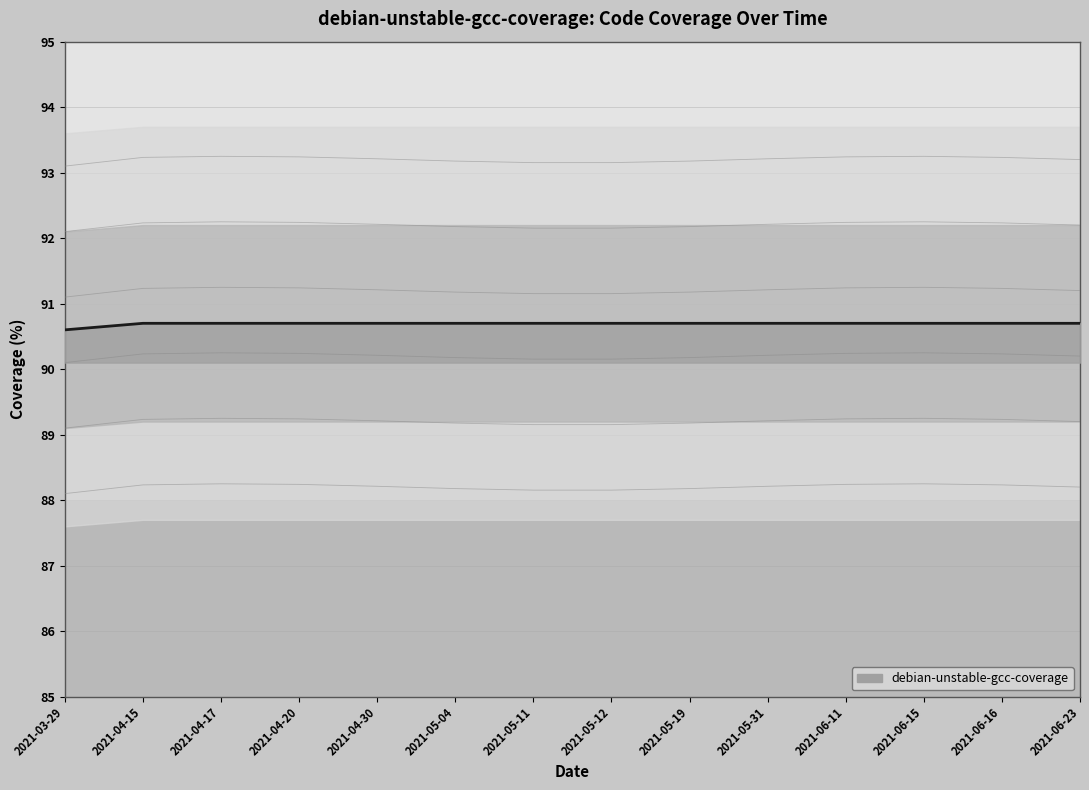

Reading left to right, what are all the values shown in this chart?

90.6	90.7	90.7	90.7	90.7	90.7	90.7	90.7	90.7	90.7	90.7	90.7	90.7	90.7